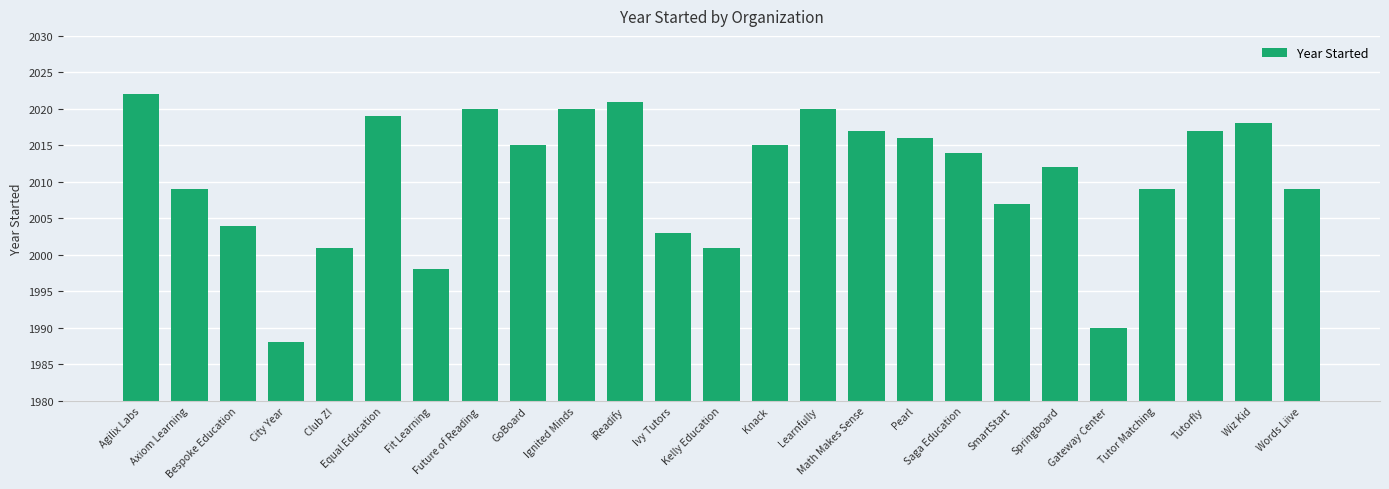

At which category does the chart reach its peak across all series?

Agilix Labs